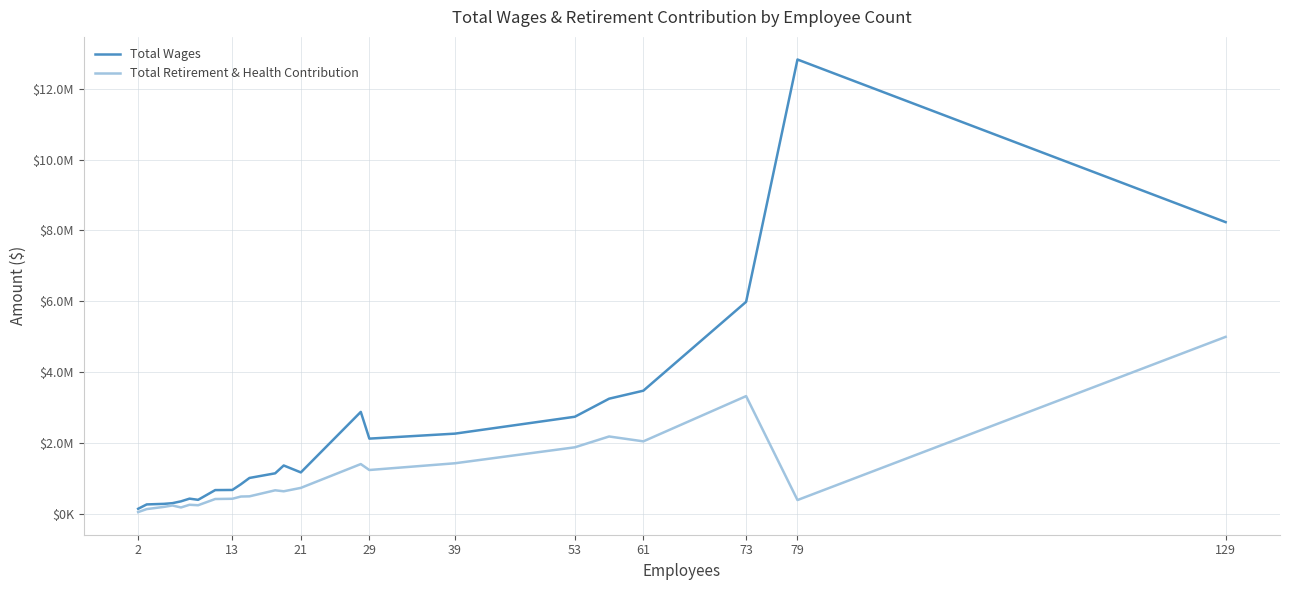

What are all the series names shown in the legend?

Total Wages, Total Retirement & Health Contribution